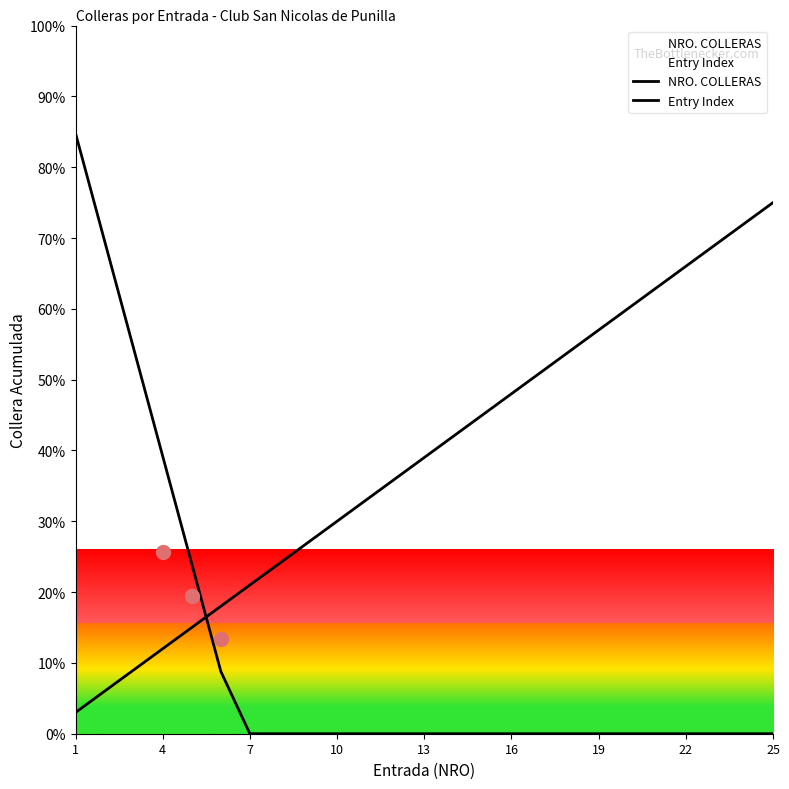

Which series ends up on top after the final intersection of Entry Index and NRO. COLLERAS?

Entry Index